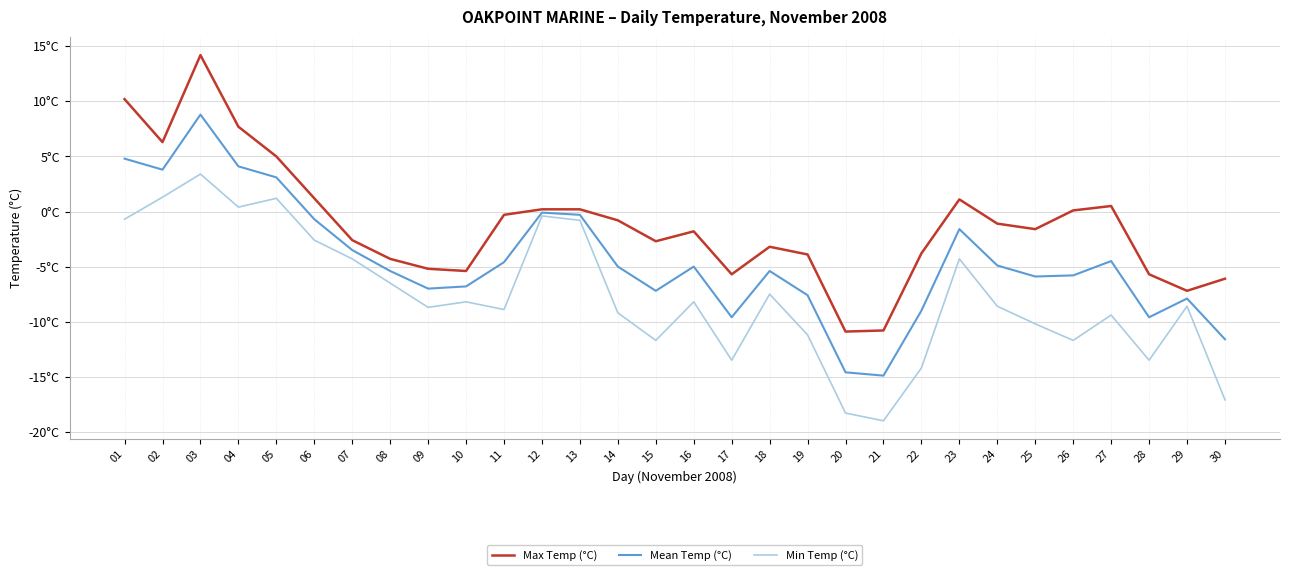

Rank the series at 23 from lowest to highest value.

Min Temp (°C), Mean Temp (°C), Max Temp (°C)